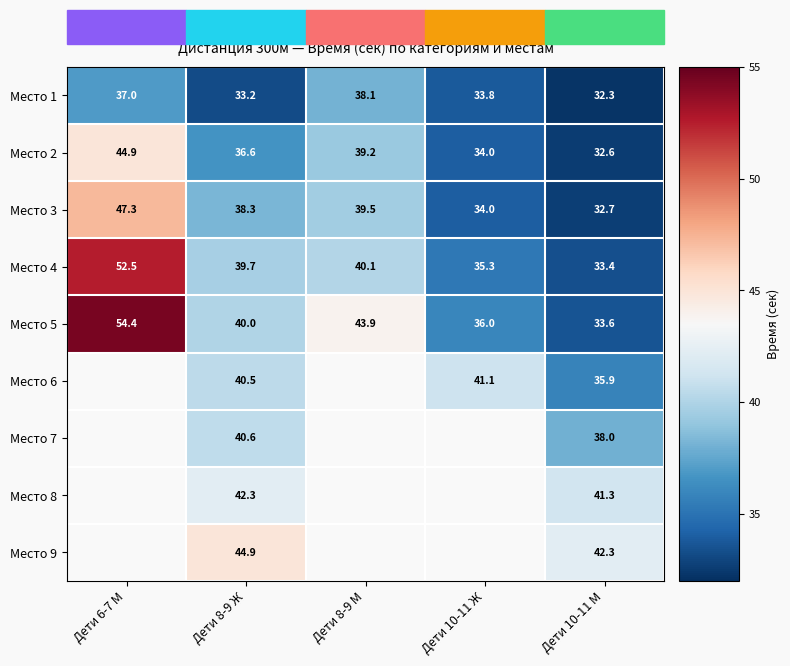

Which has a higher value, Дети 10-11 М or Дети 8-9 М?

Дети 8-9 М